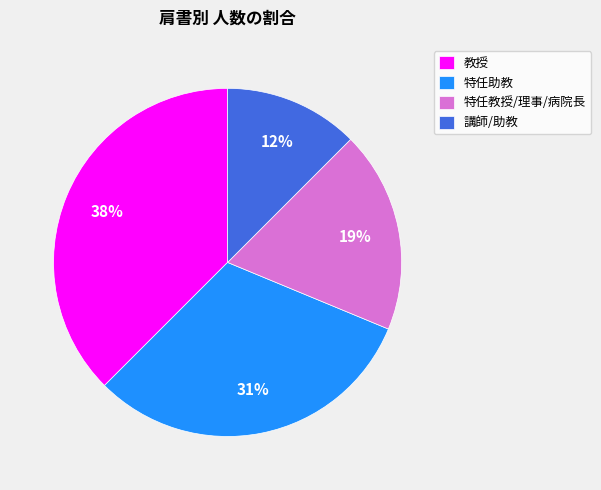

Which slice is the smallest?

講師/助教